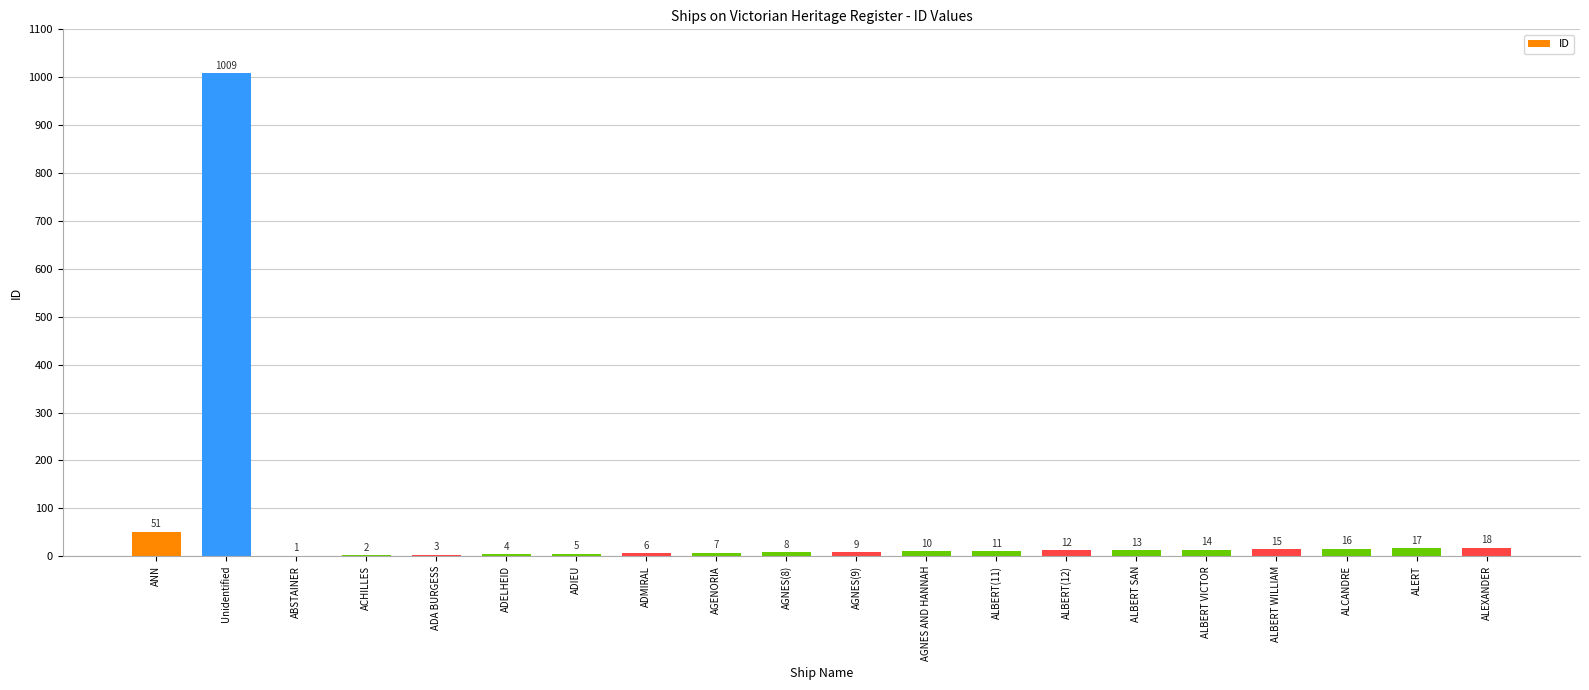

The chart shows a value of 1009 at Unidentified. True or false?

True